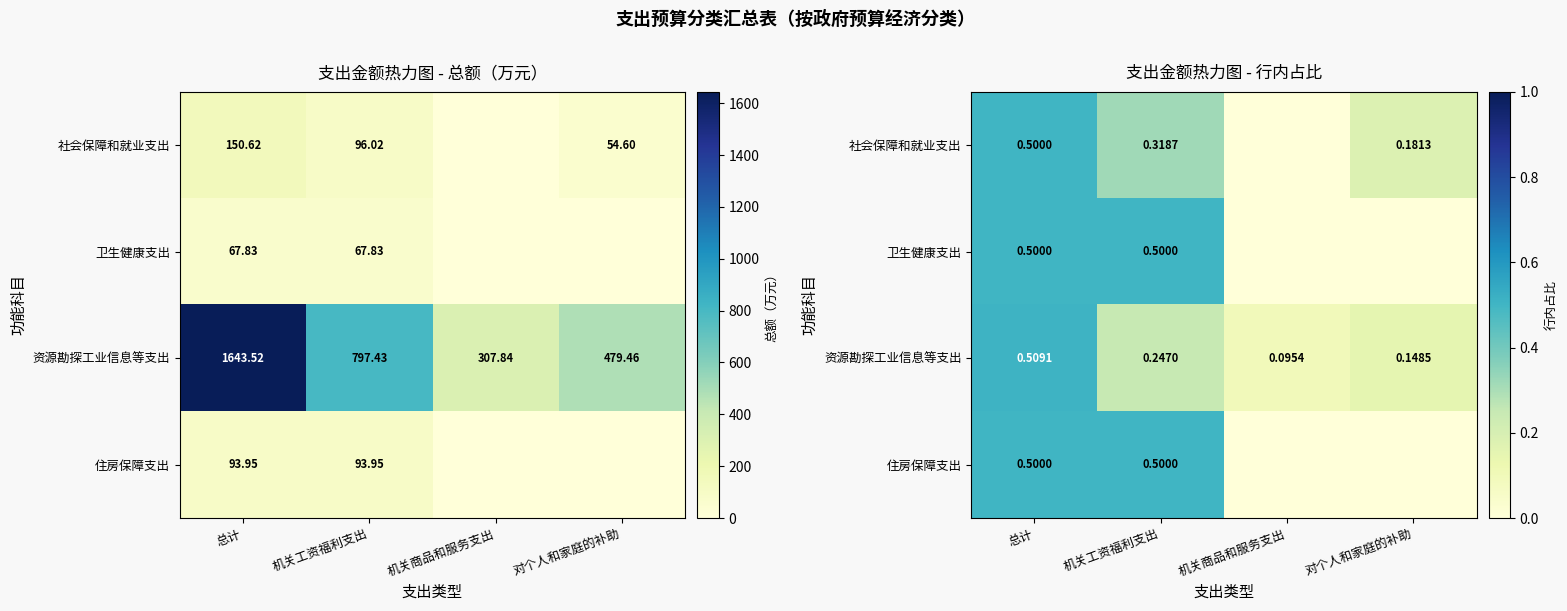

The 社会保障和就业支出 series shows 0.2 at 对个人和家庭的补助. True or false?

True